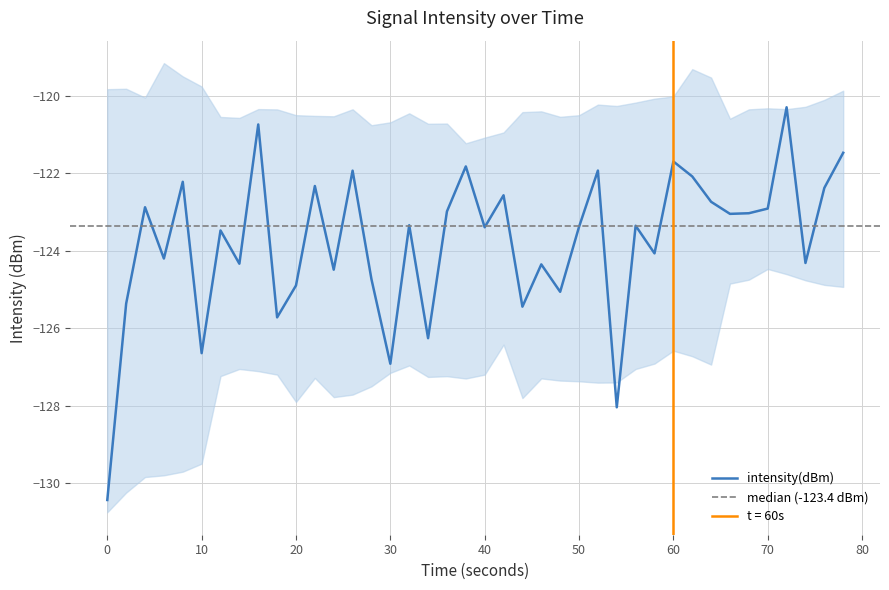

What is the sum of all values?

-4951.2